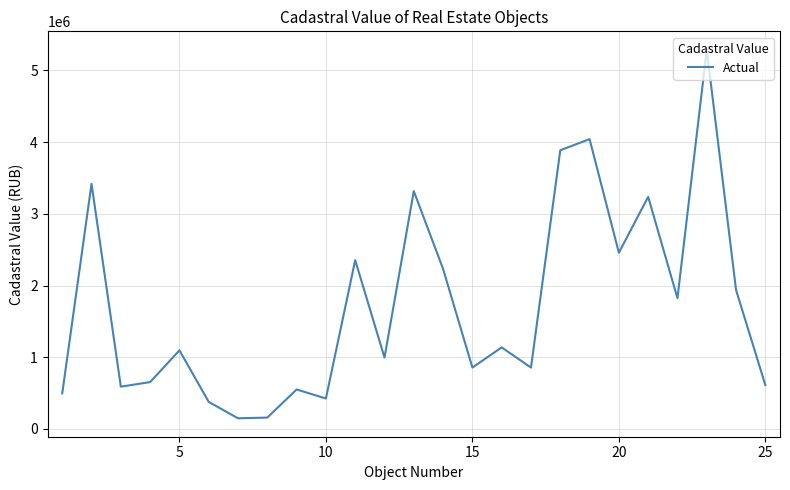

What is the difference between the maximum and minimum values?

5138717.8